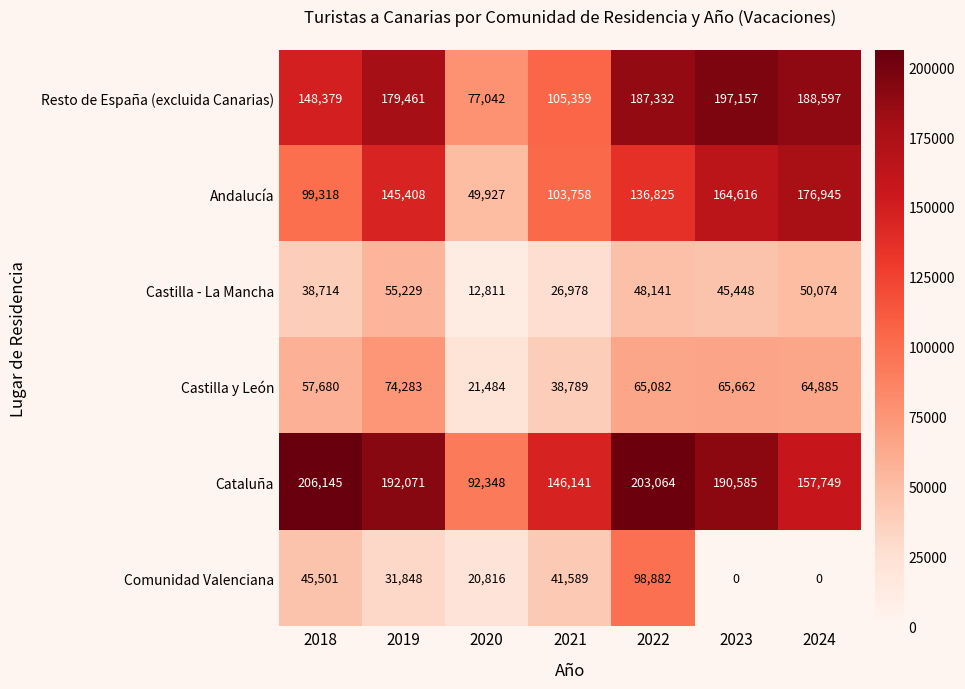

Which series has the widest spread of values?

Andalucía